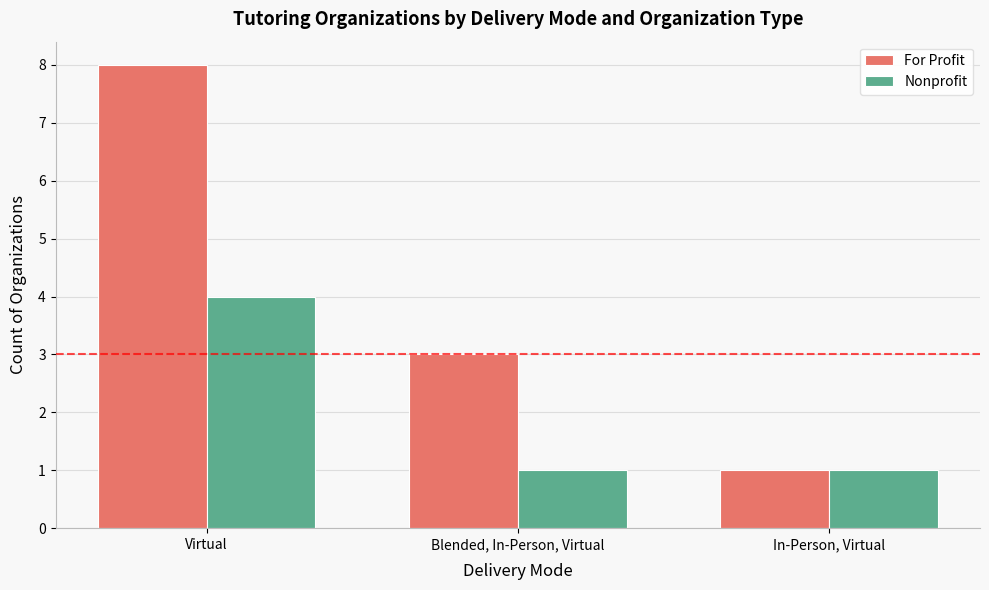

Count the Nonprofit values in the range 1 to 4.

3